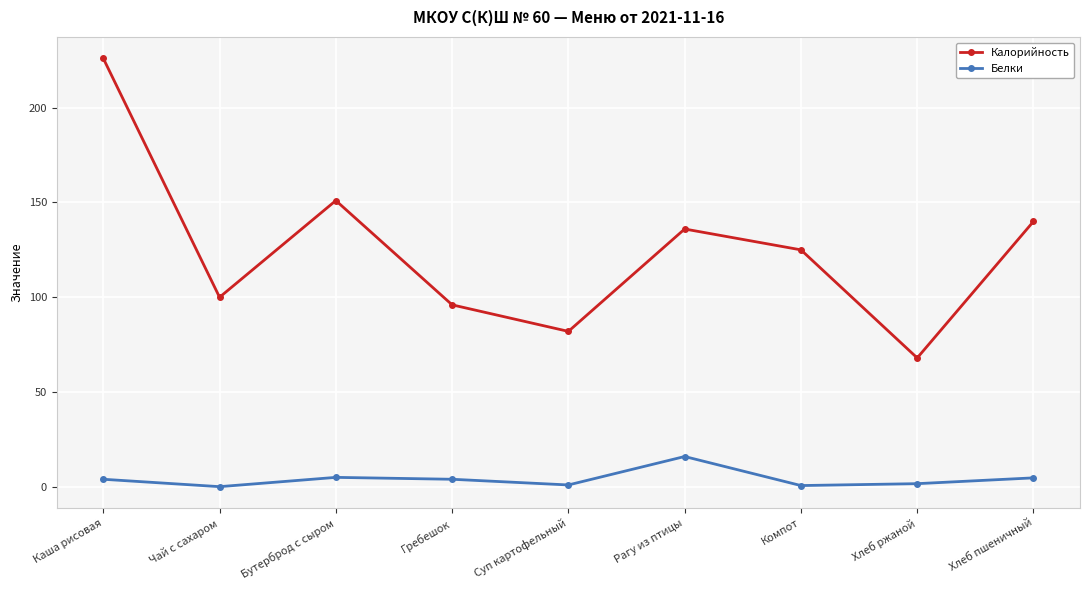

What is the difference between the maximum and second lowest values in the Калорийность series?

144.0